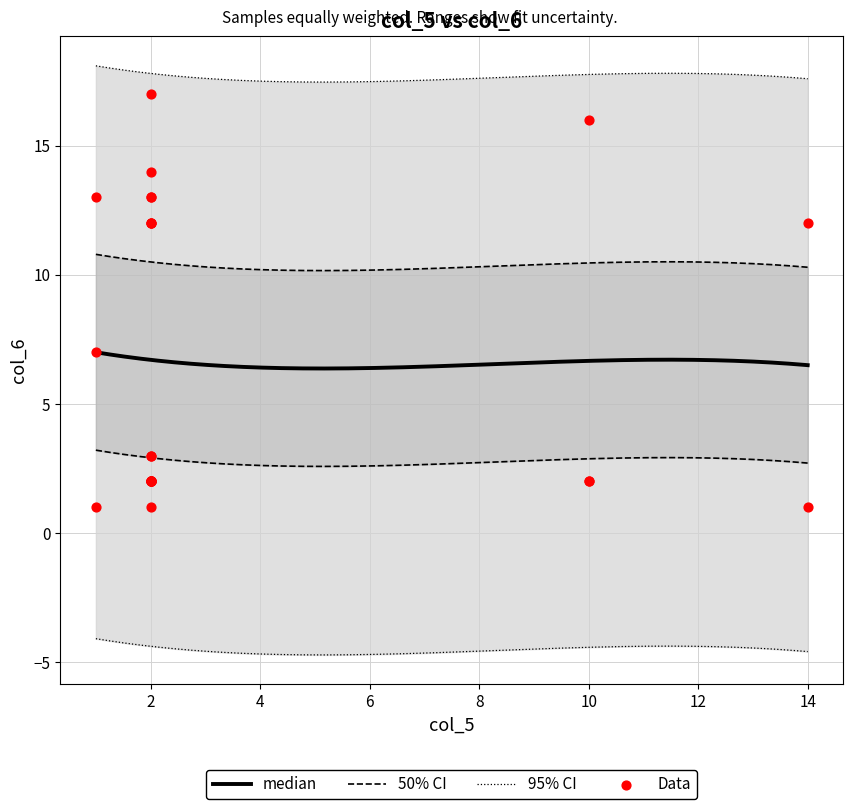

Between 24 and 2, which is larger?

2